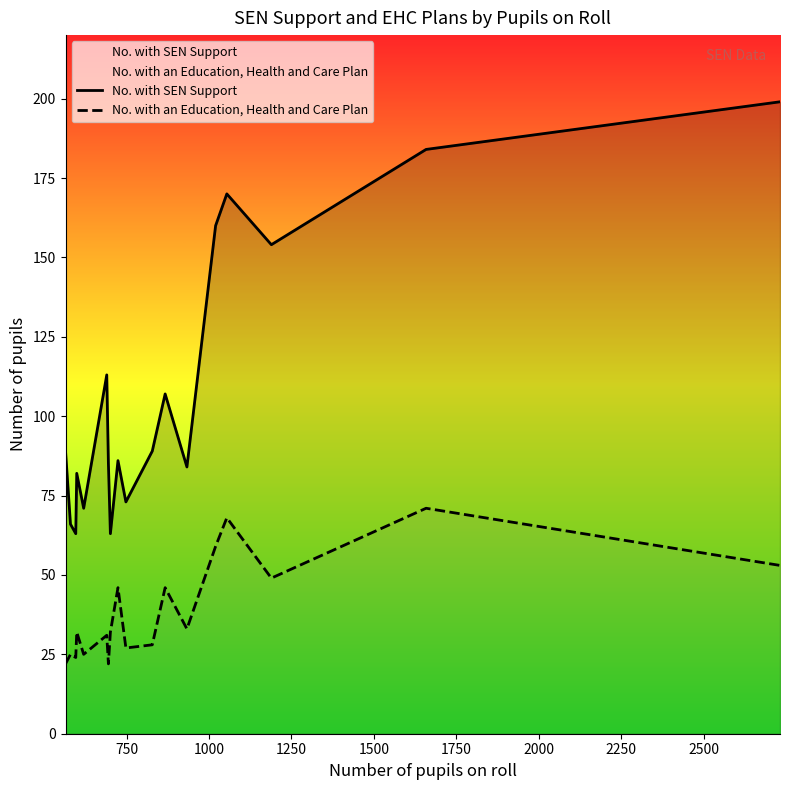

Which series has the widest spread of values?

No. with SEN Support